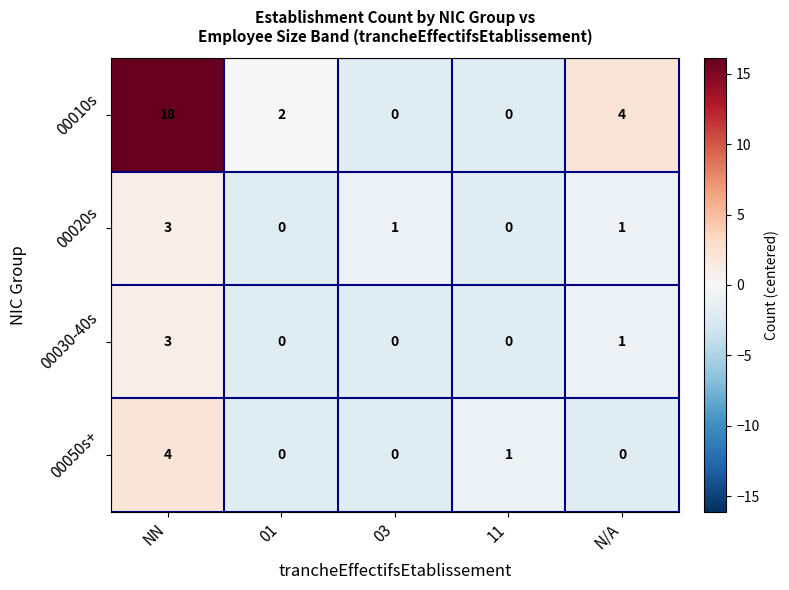

What is the difference between the 00010s values at 01 and NN?

16